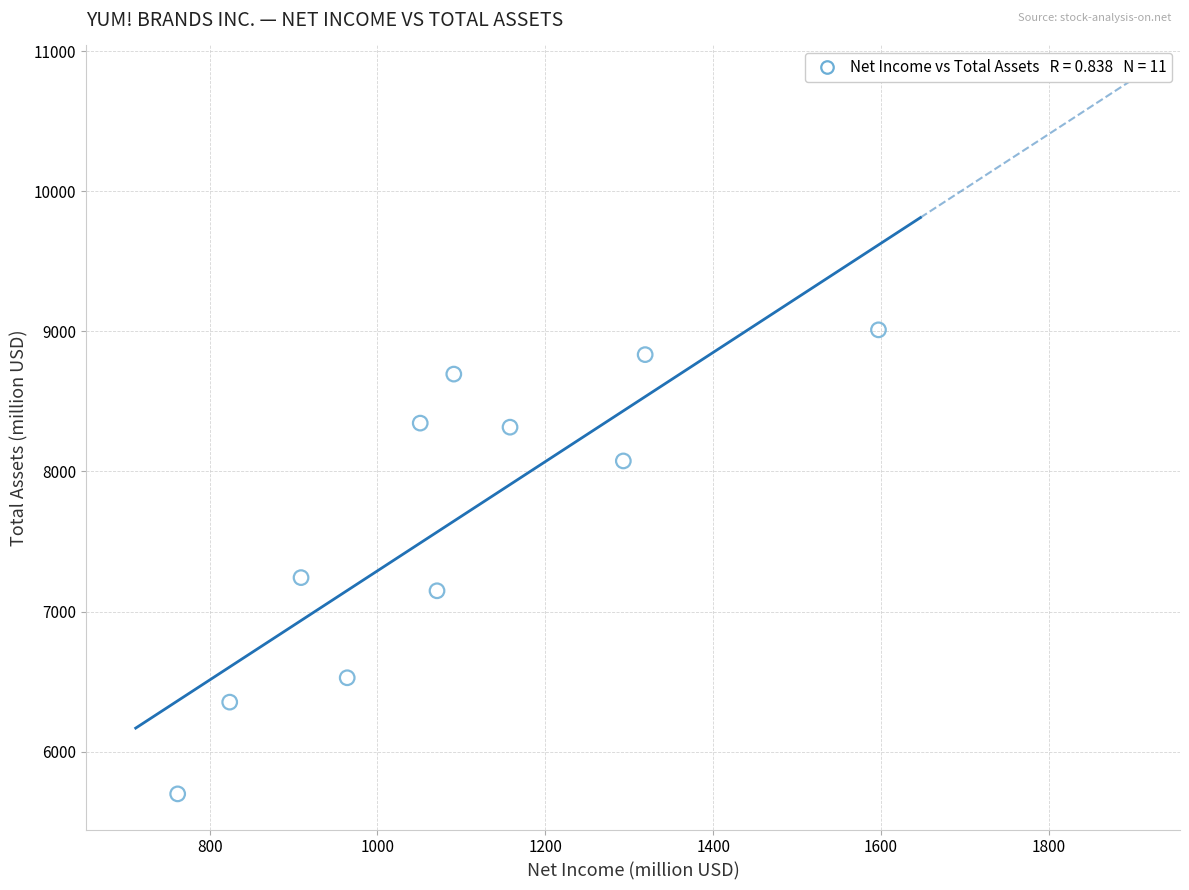

What is the average Y value?

7659